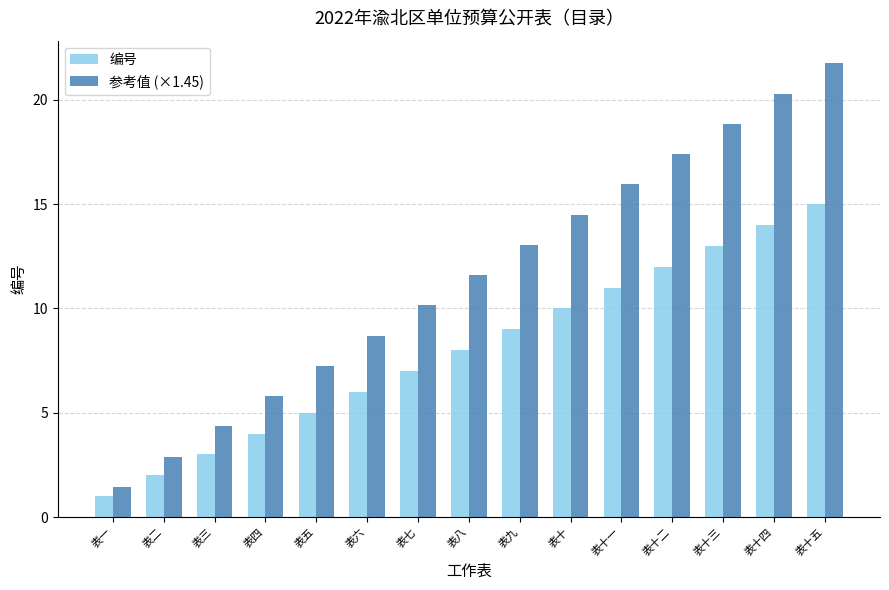

How many data points in 编号 are less than 8?

7